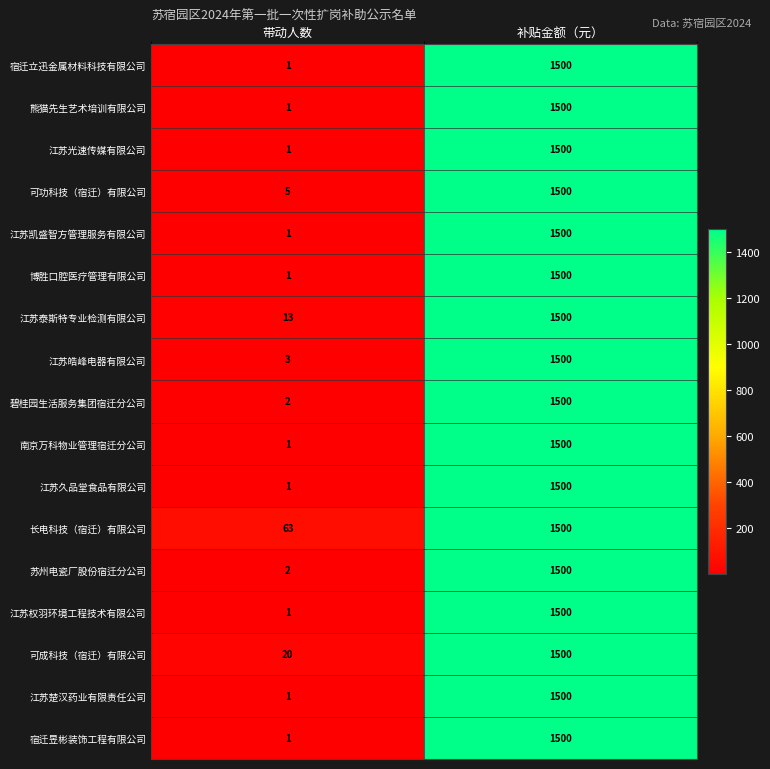

How many data points in 江苏皓峰电器有限公司 are less than 1500?

1